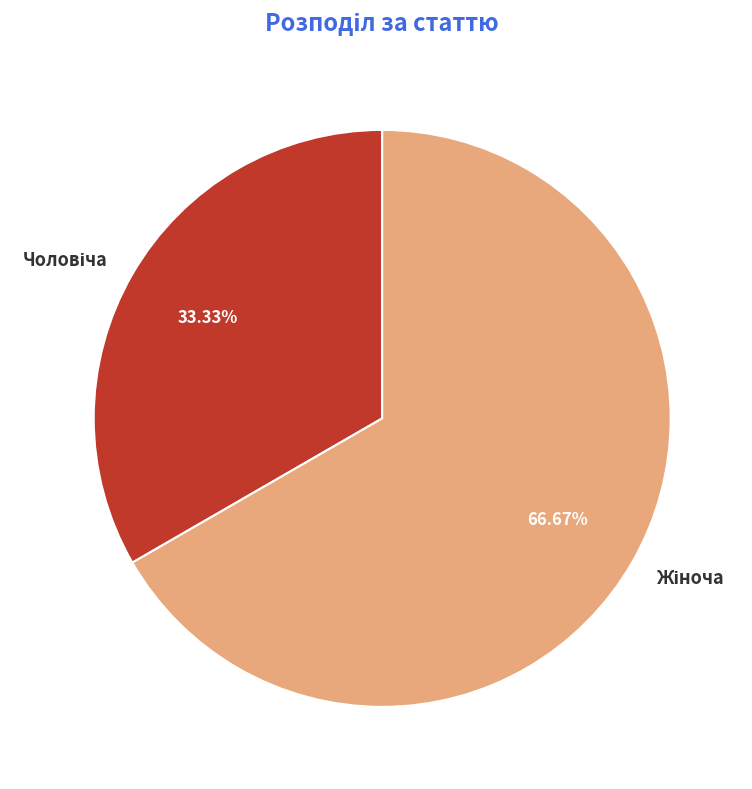

Is there any slice that represents more than half of the pie?

Yes